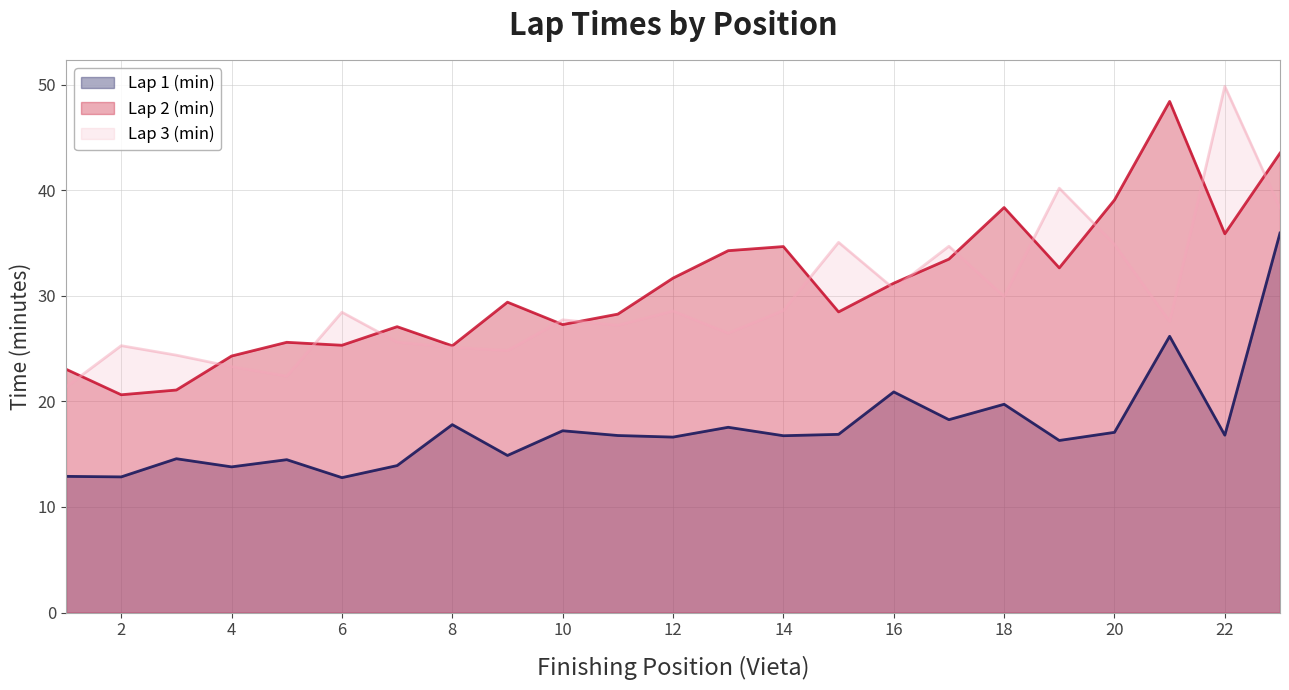

Which series has the largest range (max minus min)?

Lap 3 (min)